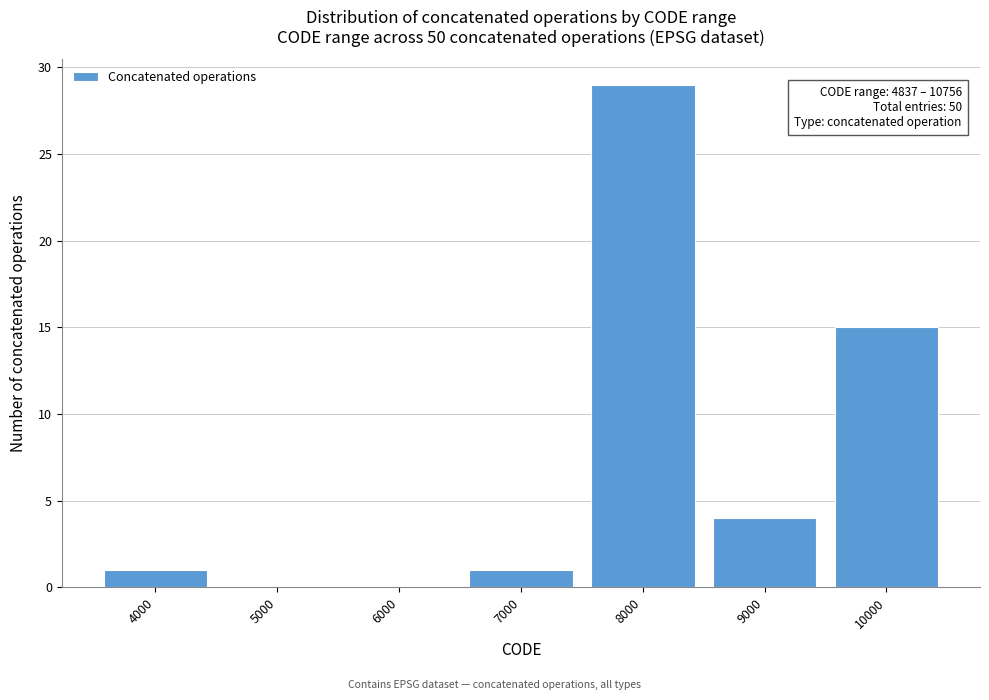

Reading right to left, transcribe all the data shown in this chart.

10000=15	9000=4	8000=29	7000=1	6000=0	5000=0	4000=1